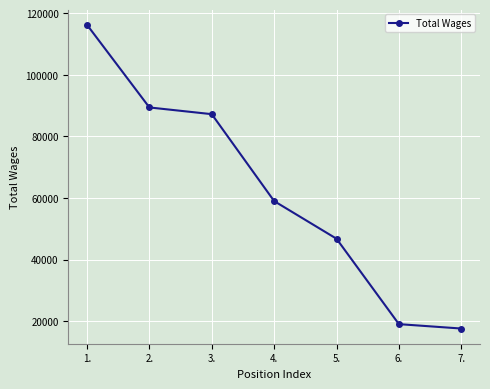

Count the number of categories in the chart.

7